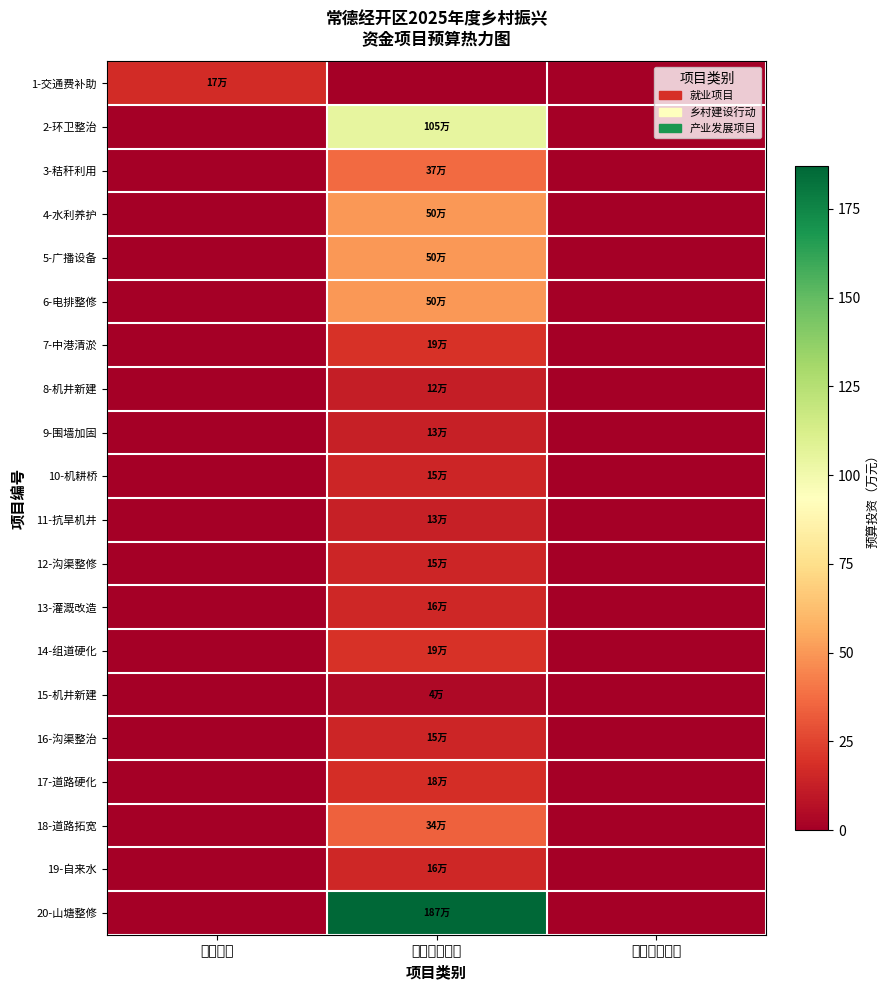

Reading right to left, extract all data points from this chart.

1-交通费补助: 产业发展项目=0	乡村建设行动=0	就业项目=17
2-环卫整治: 产业发展项目=0	乡村建设行动=105	就业项目=0
3-秸秆利用: 产业发展项目=0	乡村建设行动=37	就业项目=0
4-水利养护: 产业发展项目=0	乡村建设行动=50	就业项目=0
5-广播设备: 产业发展项目=0	乡村建设行动=50	就业项目=0
6-电排整修: 产业发展项目=0	乡村建设行动=50	就业项目=0
7-中港清淤: 产业发展项目=0	乡村建设行动=19	就业项目=0
8-机井新建: 产业发展项目=0	乡村建设行动=12	就业项目=0
9-围墙加固: 产业发展项目=0	乡村建设行动=13	就业项目=0
10-机耕桥: 产业发展项目=0	乡村建设行动=15	就业项目=0
11-抗旱机井: 产业发展项目=0	乡村建设行动=13	就业项目=0
12-沟渠整修: 产业发展项目=0	乡村建设行动=15	就业项目=0
13-灌溉改造: 产业发展项目=0	乡村建设行动=16	就业项目=0
14-组道硬化: 产业发展项目=0	乡村建设行动=19	就业项目=0
15-机井新建: 产业发展项目=0	乡村建设行动=4	就业项目=0
16-沟渠整治: 产业发展项目=0	乡村建设行动=15	就业项目=0
17-道路硬化: 产业发展项目=0	乡村建设行动=18	就业项目=0
18-道路拓宽: 产业发展项目=0	乡村建设行动=34	就业项目=0
19-自来水: 产业发展项目=0	乡村建设行动=16	就业项目=0
20-山塘整修: 产业发展项目=0	乡村建设行动=187	就业项目=0